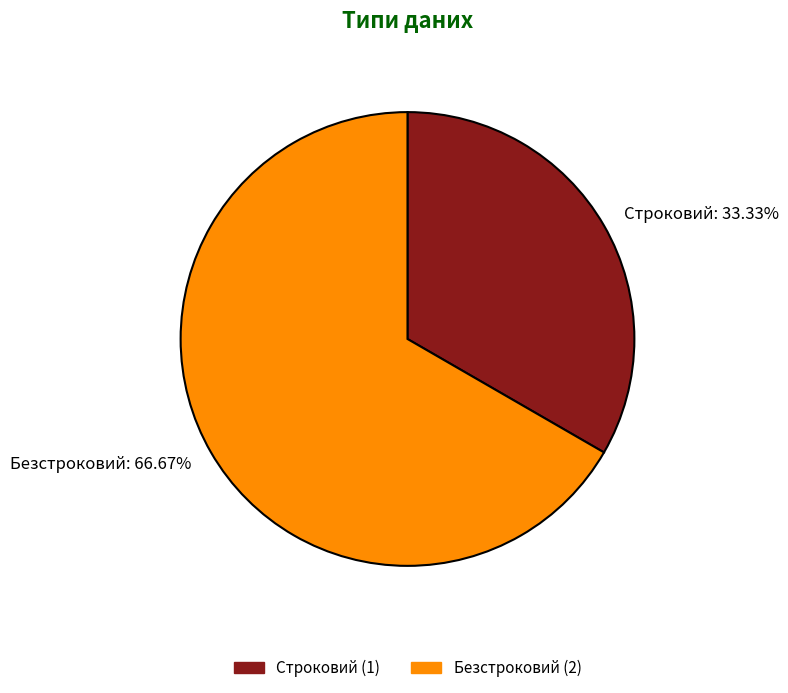

True or false: Строковий accounts for 22% of the total.

False